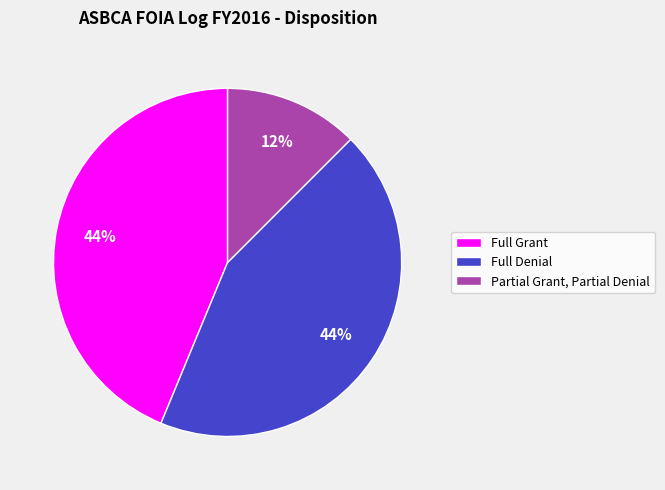

To the nearest percent, what is the combined percentage of Full Grant and Partial Grant, Partial Denial?

56%